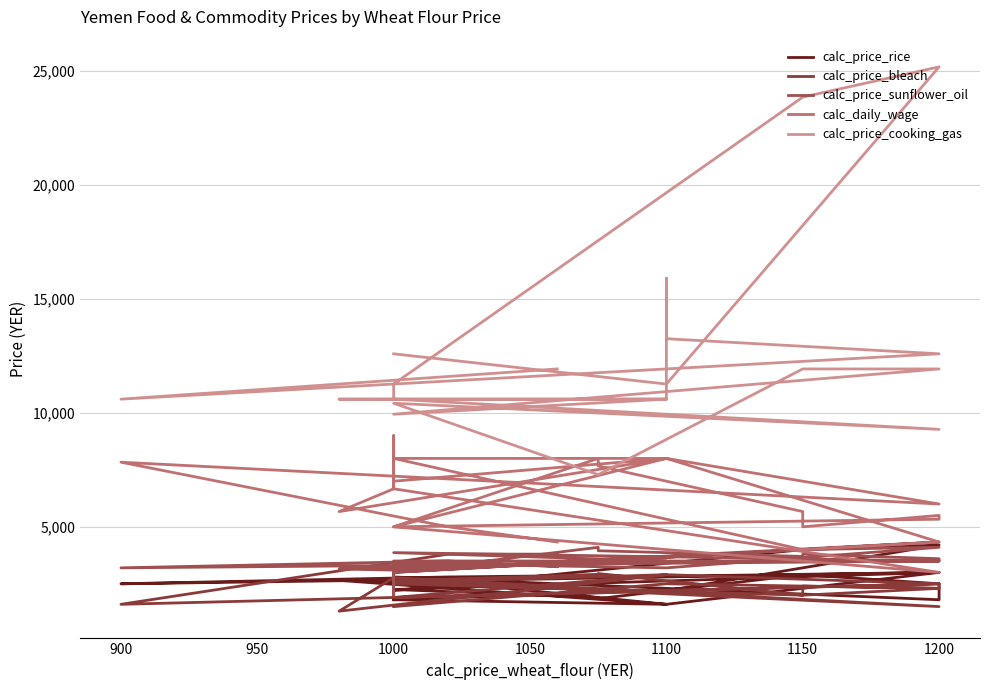

Where is the first local maximum for calc_price_sunflower_oil?

1200